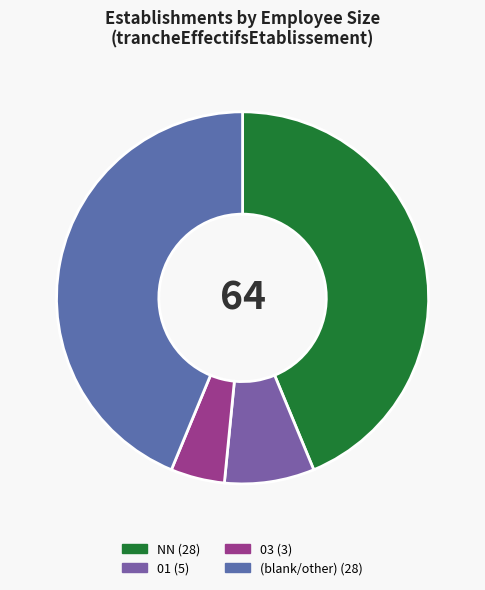

How many segments does this pie chart have?

4